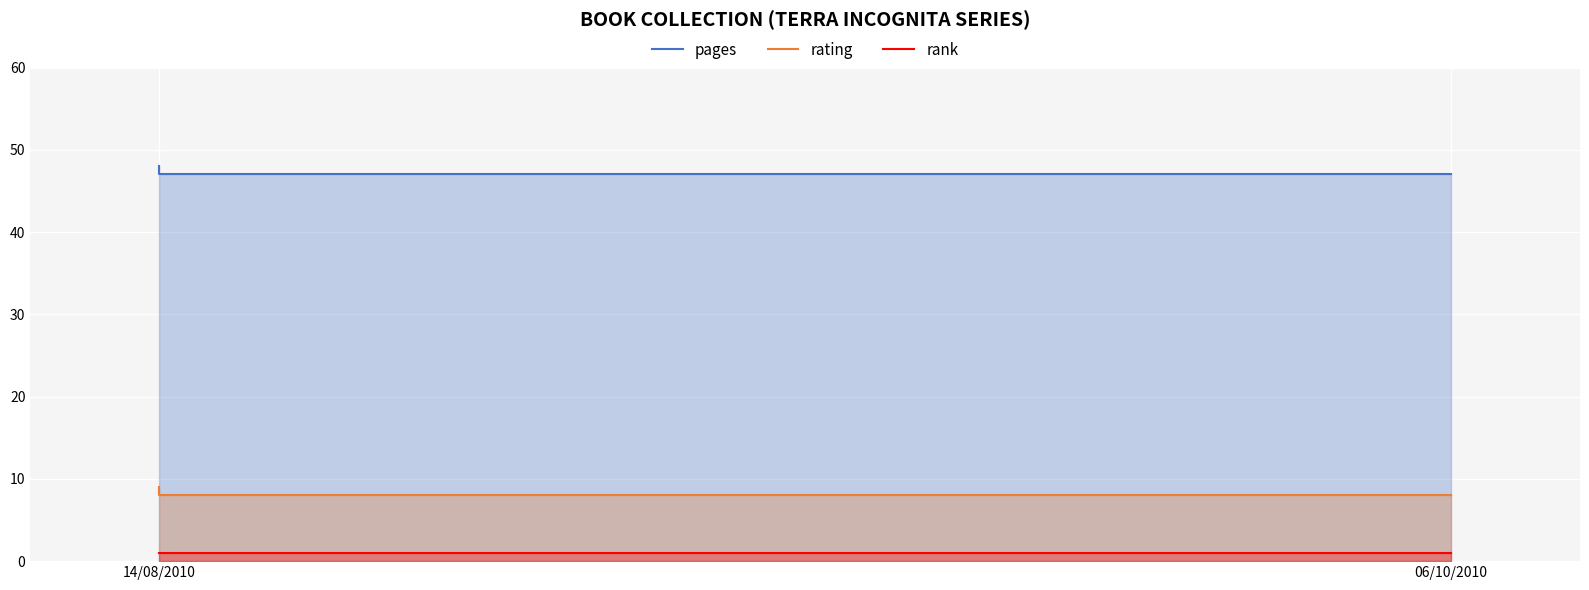

Rank the series at 14/08/2010 from lowest to highest value.

rank, rating, pages